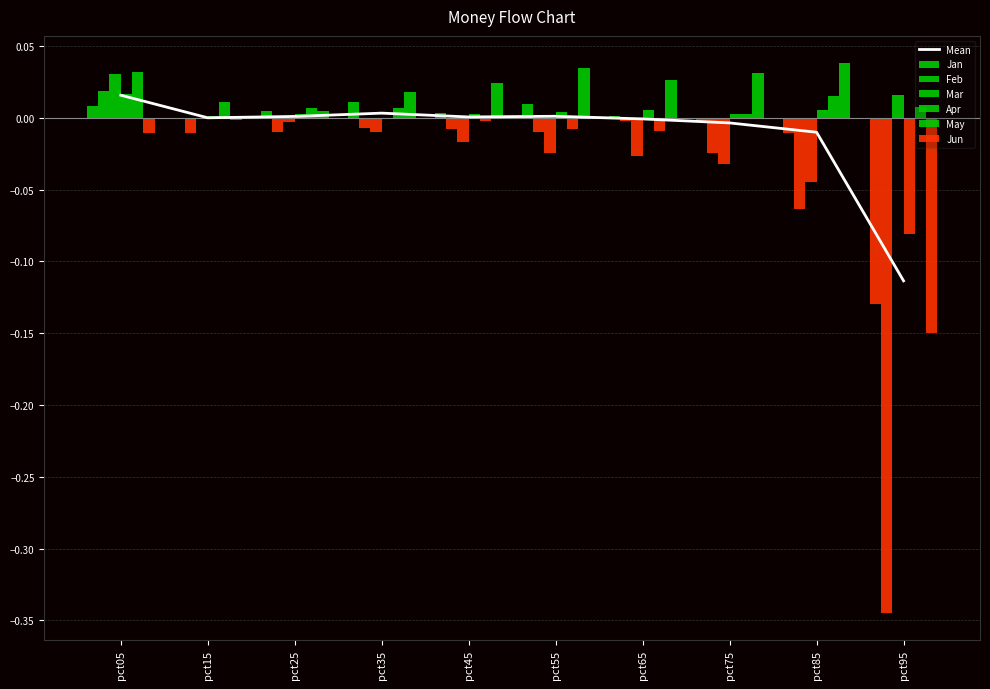

The value of Feb at pct15 is -0.0. True or false?

True